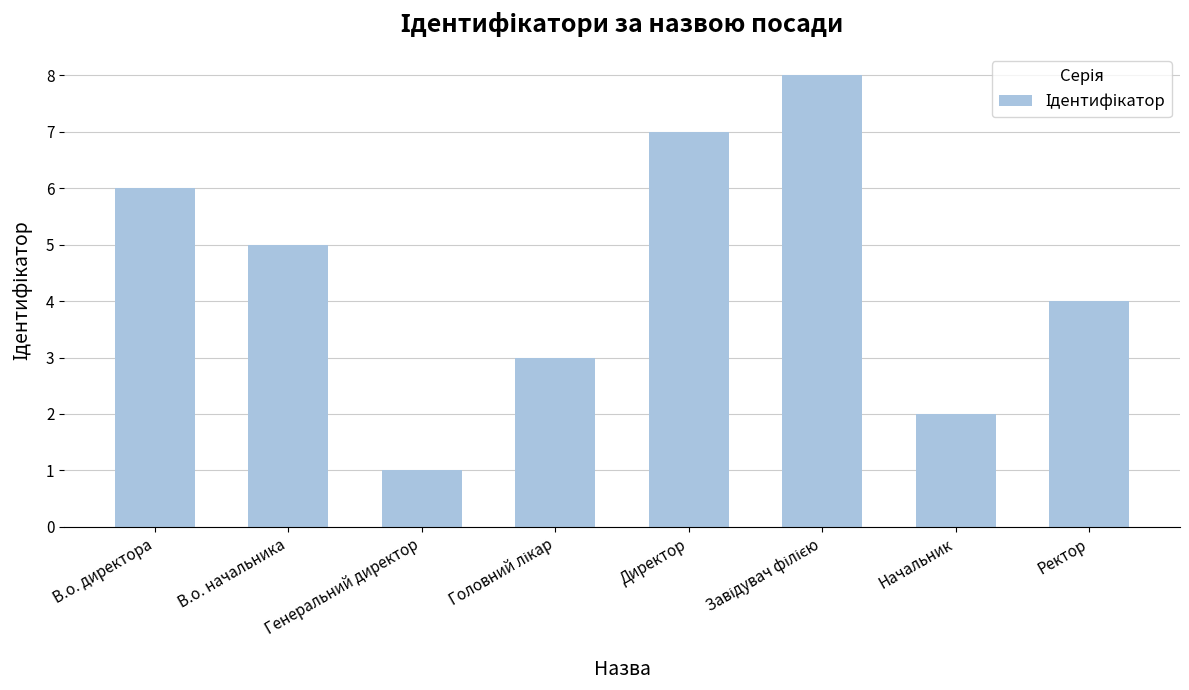

Read the value at В.о. директора.

6